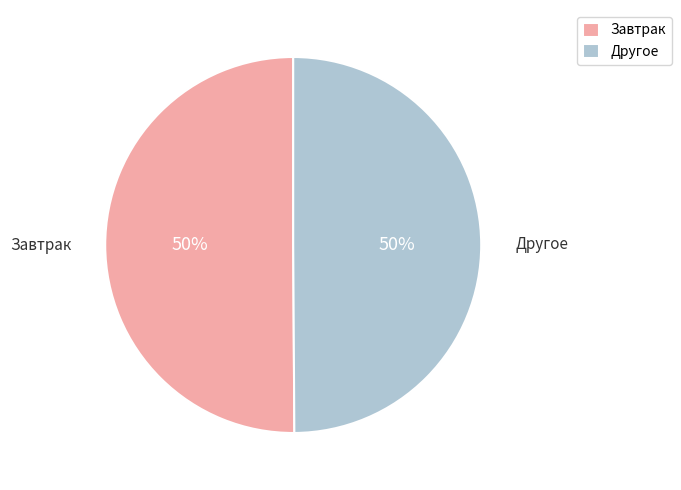

The Другое slice represents 50% of the pie. True or false?

True